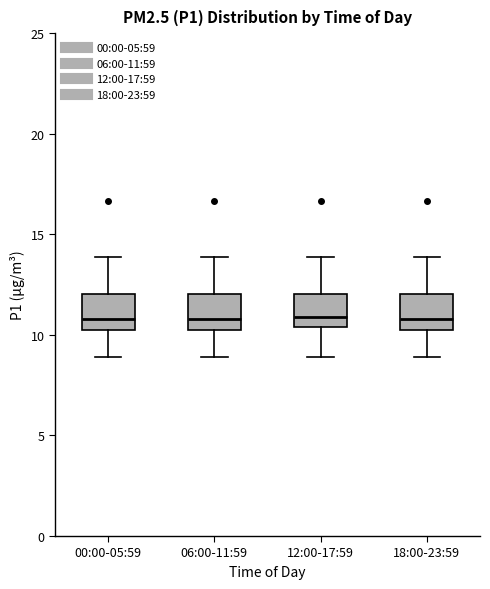

Where is the lower edge of the box for 06:00-11:59 on the y-axis? The values are not printed on the chart, so give them approximately, as read against the axis.

10.0